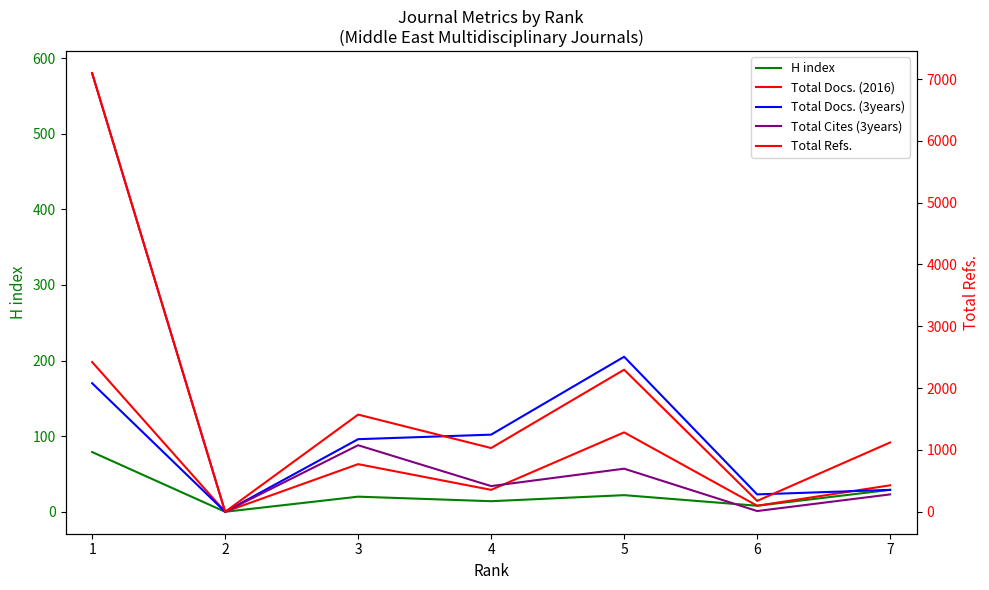

What is the difference between the H index values at 1 and 4?

65